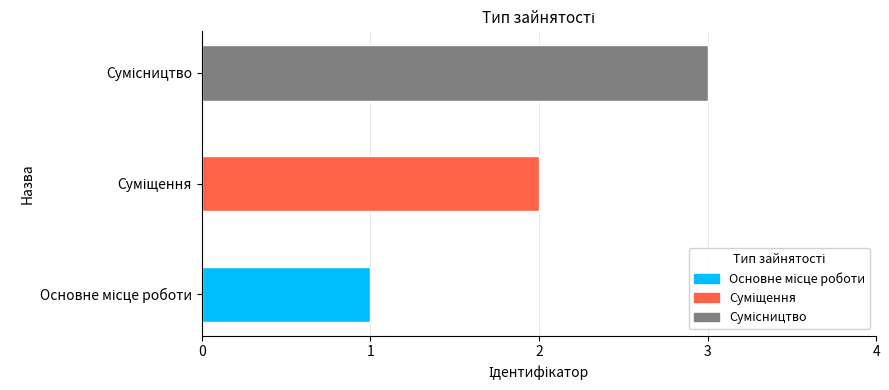

Reading left to right, extract all data points from this chart.

1	2	3